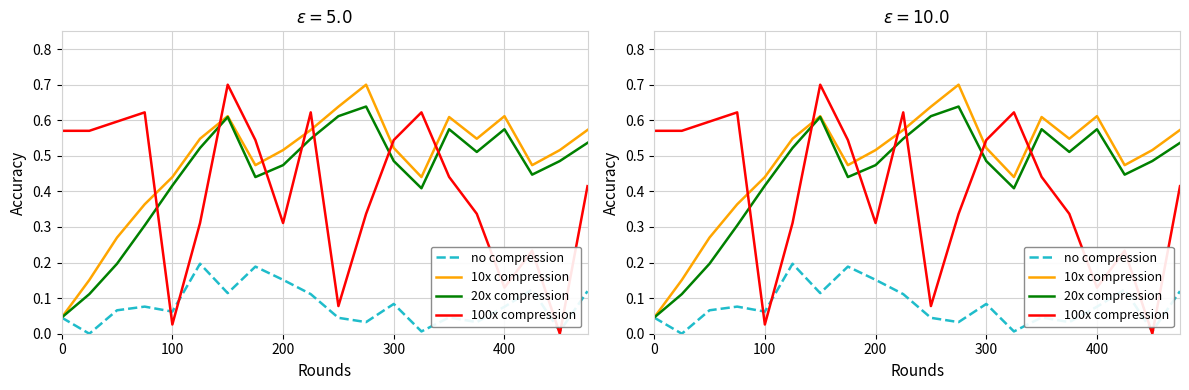

Does the chart display data point markers on the line(s)?

No